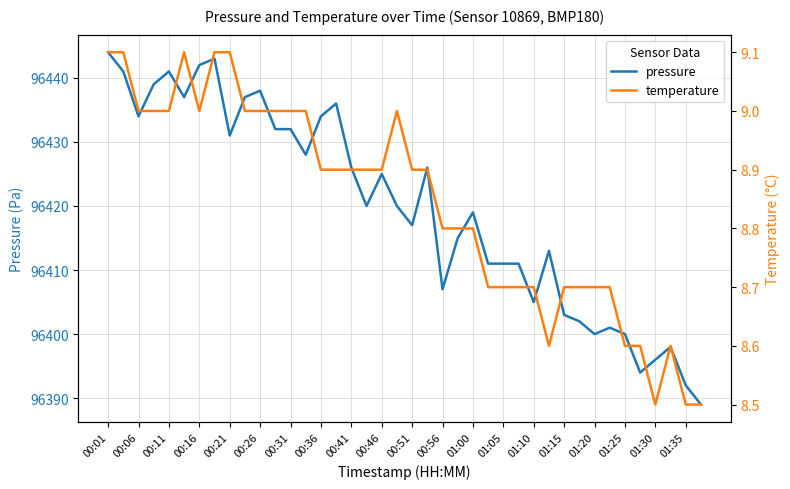

What is the minimum value shown in the chart?

8.5